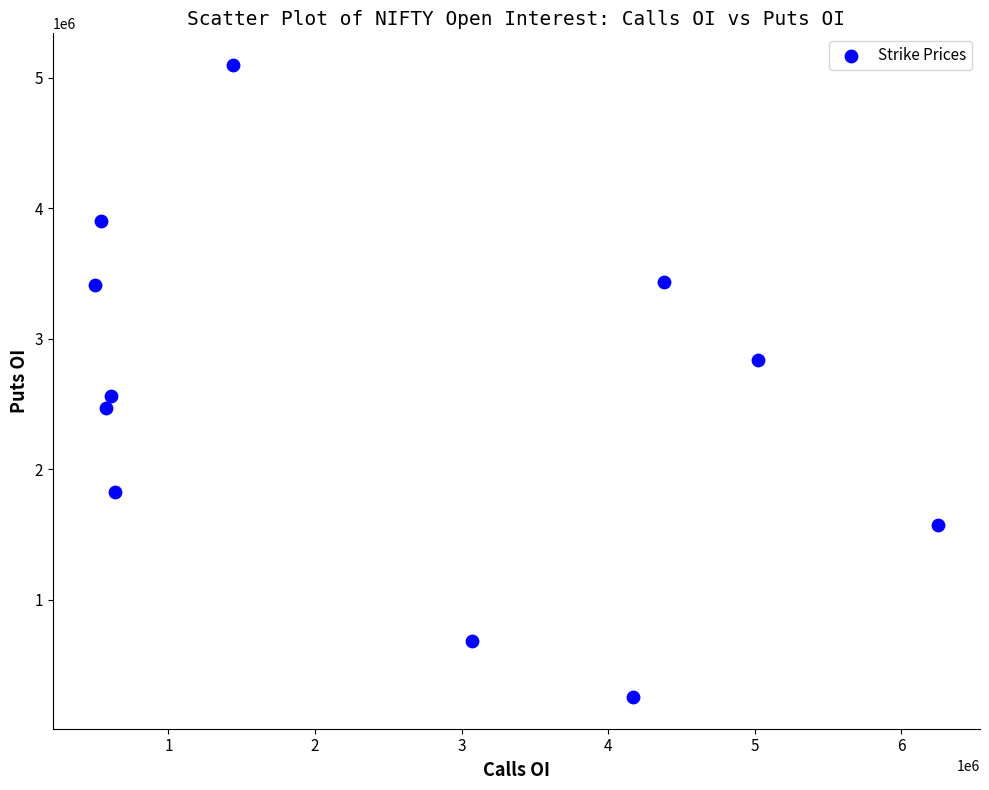

What is the average X value?

2471977